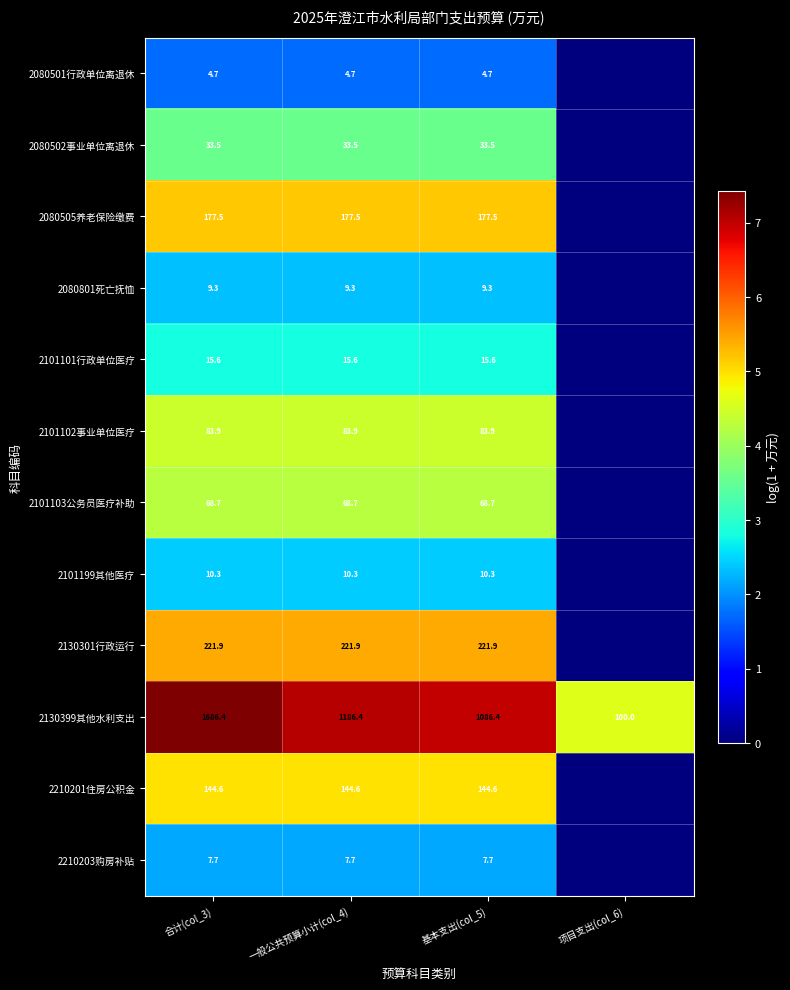

True or false: 2210203购房补贴 has a value of 7.7 at 合计(col_3).

True